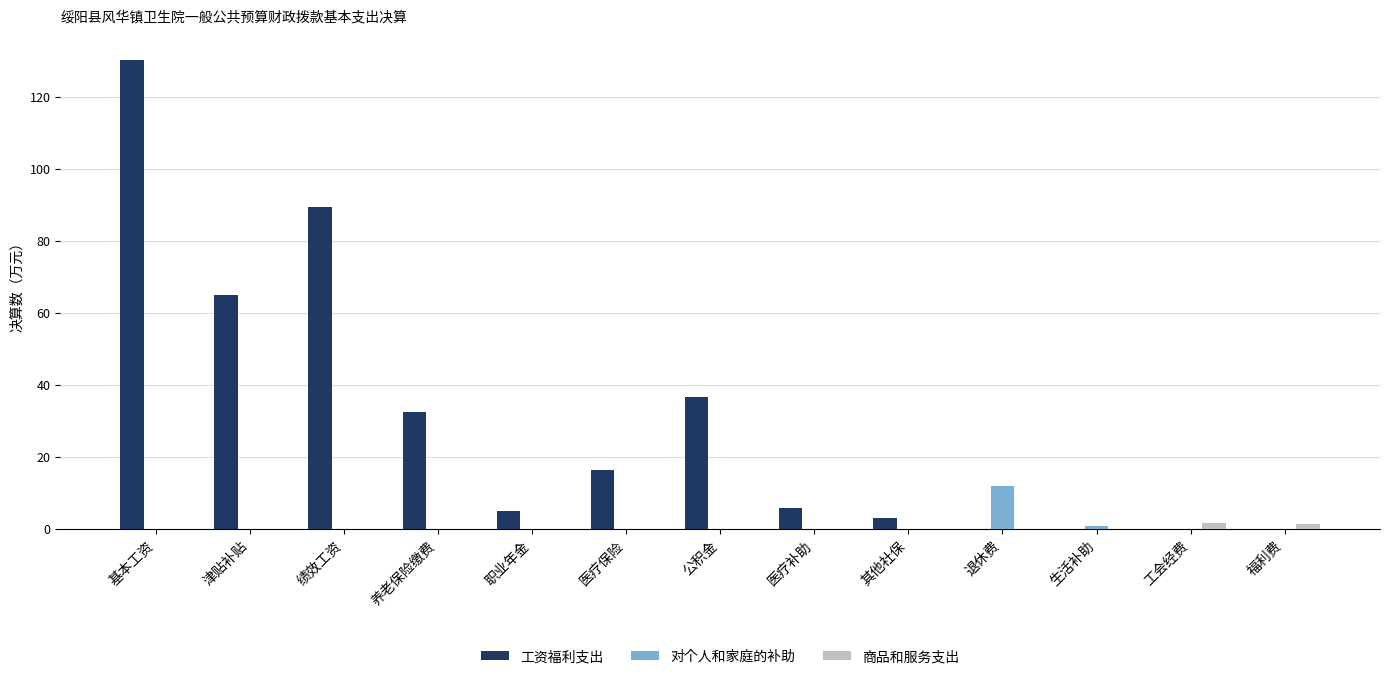

What is the difference between the 工资福利支出 values at 生活补助 and 公积金?

36.5